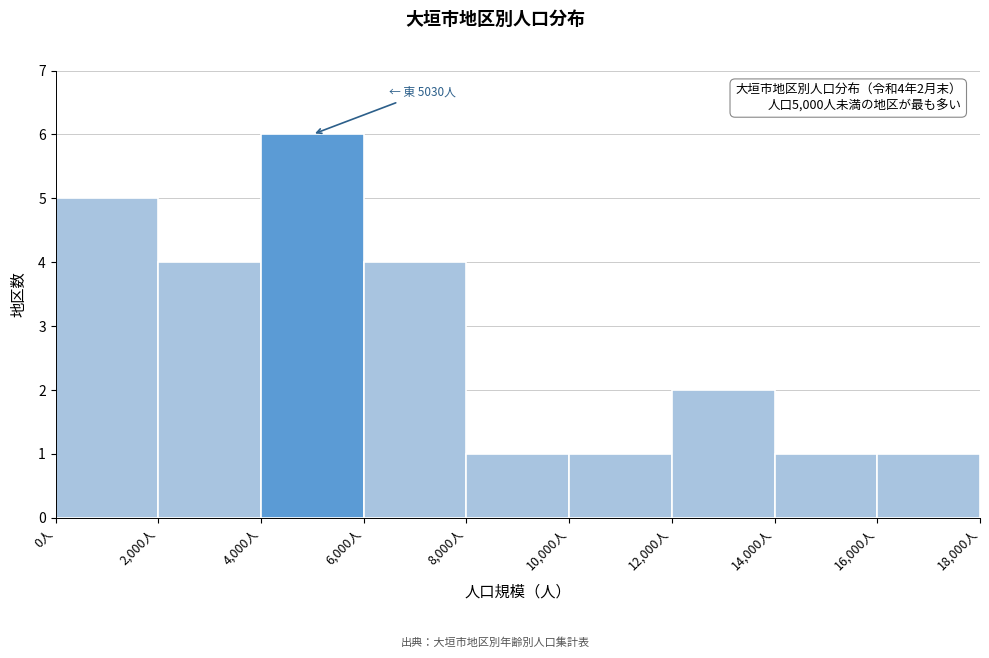

Over which range of the x-axis is the bar tallest?

4000 to 6000